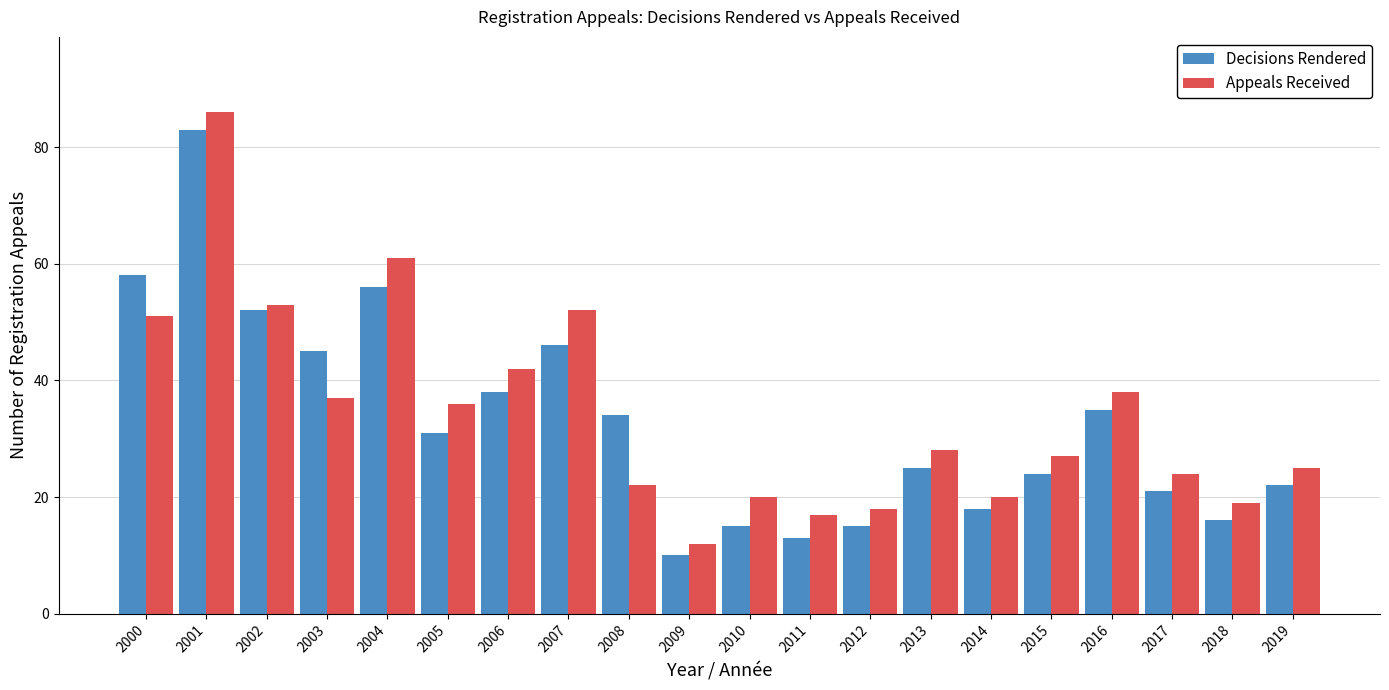

Reading left to right, extract all data points from this chart.

Decisions Rendered: 58	83	52	45	56	31	38	46	34	10	15	13	15	25	18	24	35	21	16	22
Appeals Received: 51	86	53	37	61	36	42	52	22	12	20	17	18	28	20	27	38	24	19	25